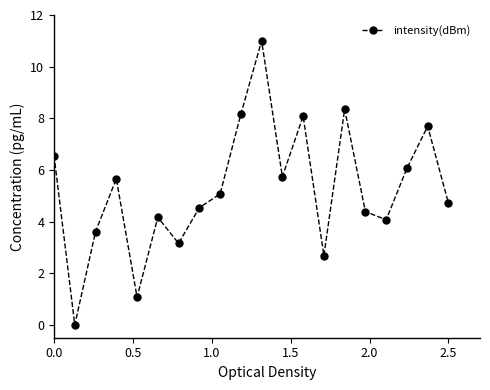

Reading right to left, extract all data points from this chart.

4.7	7.7	6.1	4.1	4.4	8.4	2.7	8.1	5.7	11.0	8.2	5.1	4.5	3.2	4.2	1.1	5.7	3.6	0.0	6.5